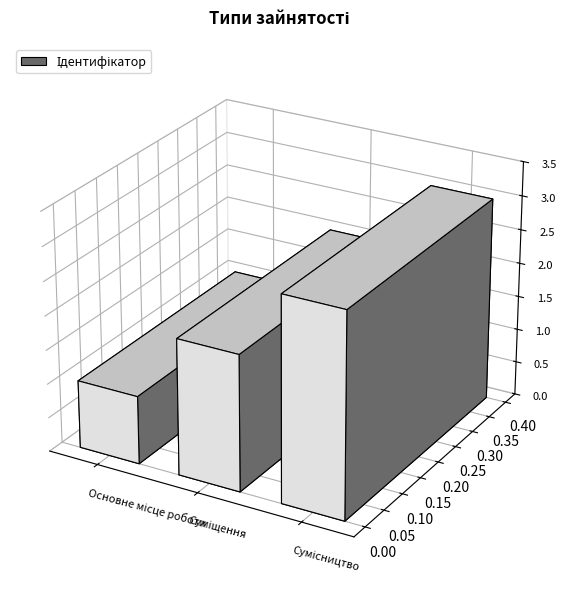

Does the chart contain any negative values?

No